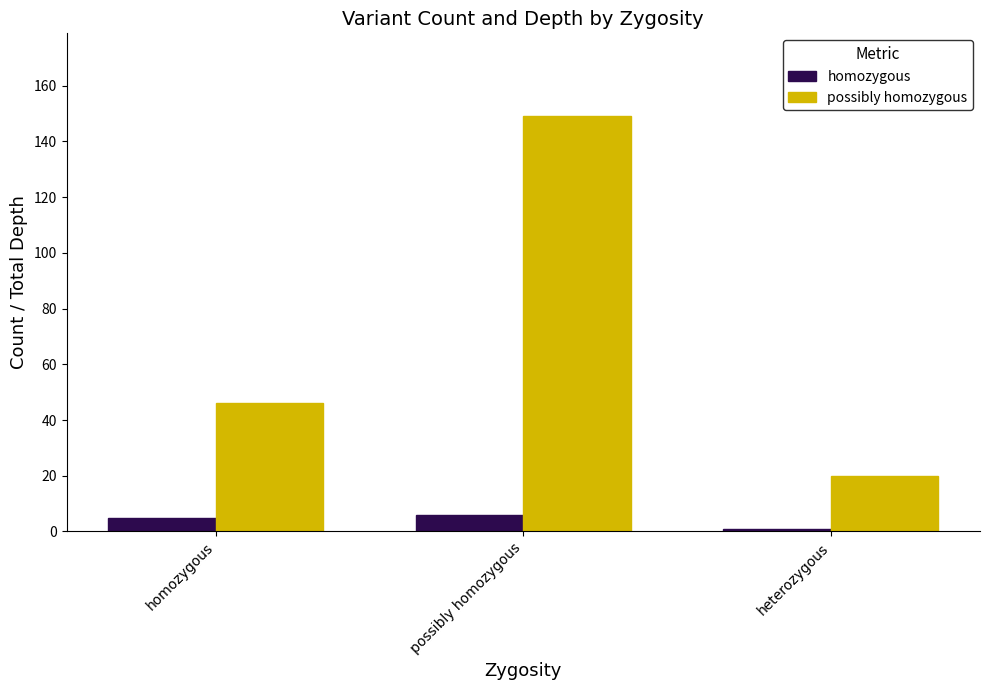

Reading right to left, what are all the values shown in this chart?

homozygous: 1	6	5
possibly homozygous: 20	149	46